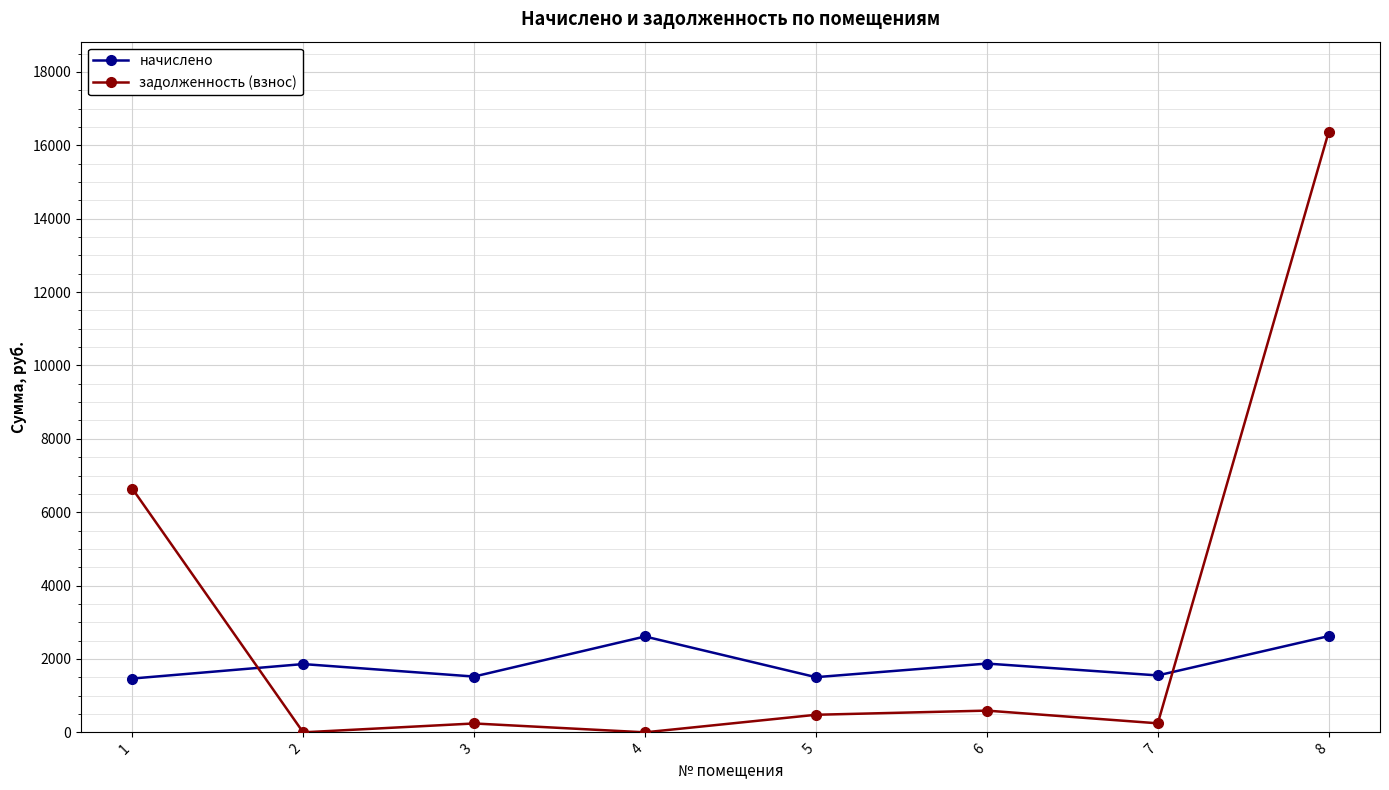

How many values in the начислено series are below 1860?

4